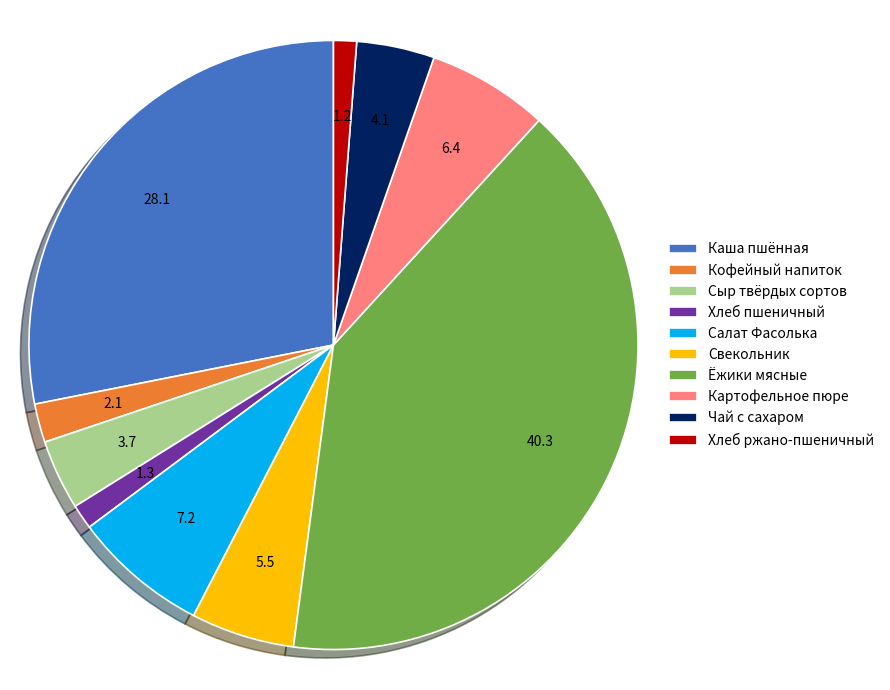

The Хлеб пшеничный slice represents 1% of the pie. True or false?

True